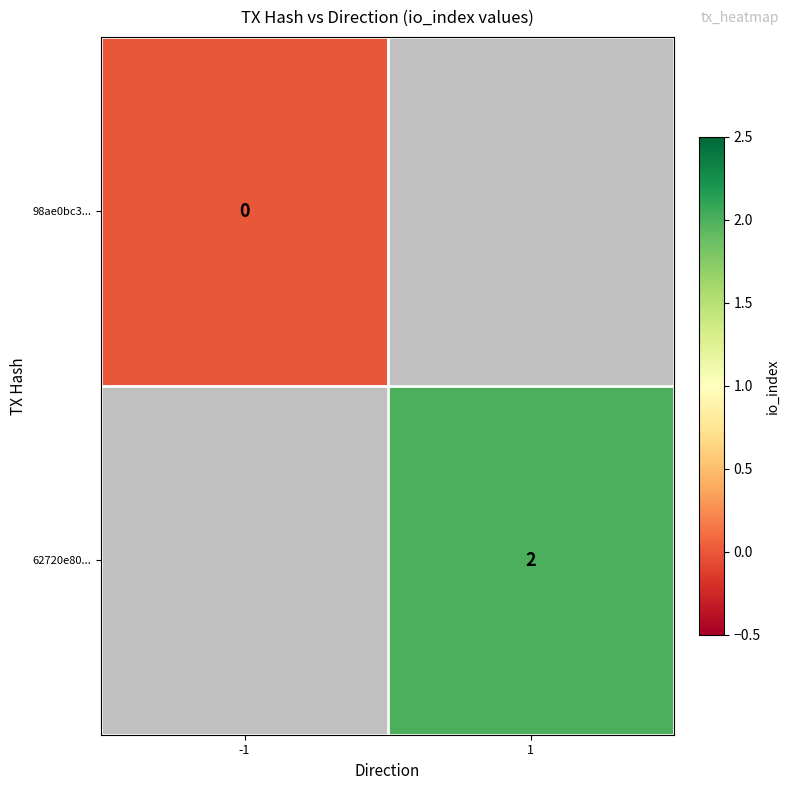

At how many categories does at least one series exceed 1?

1